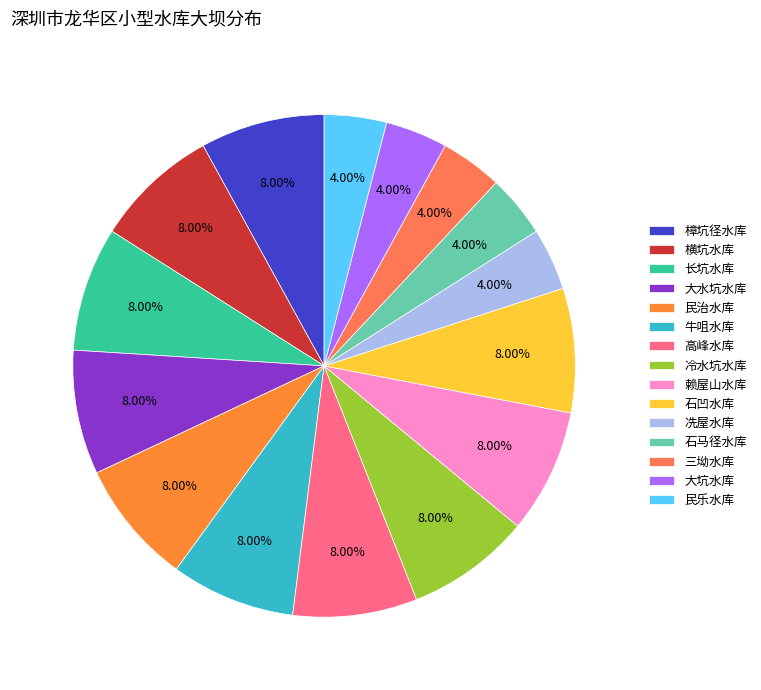

Count the number of slices in the pie.

15